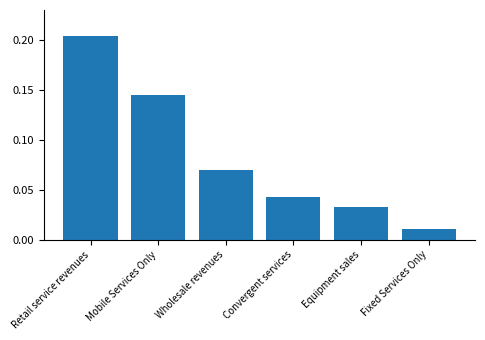

Rank the categories by value from lowest to highest.

Fixed Services Only, Equipment sales, Convergent services, Wholesale revenues, Mobile Services Only, Retail service revenues